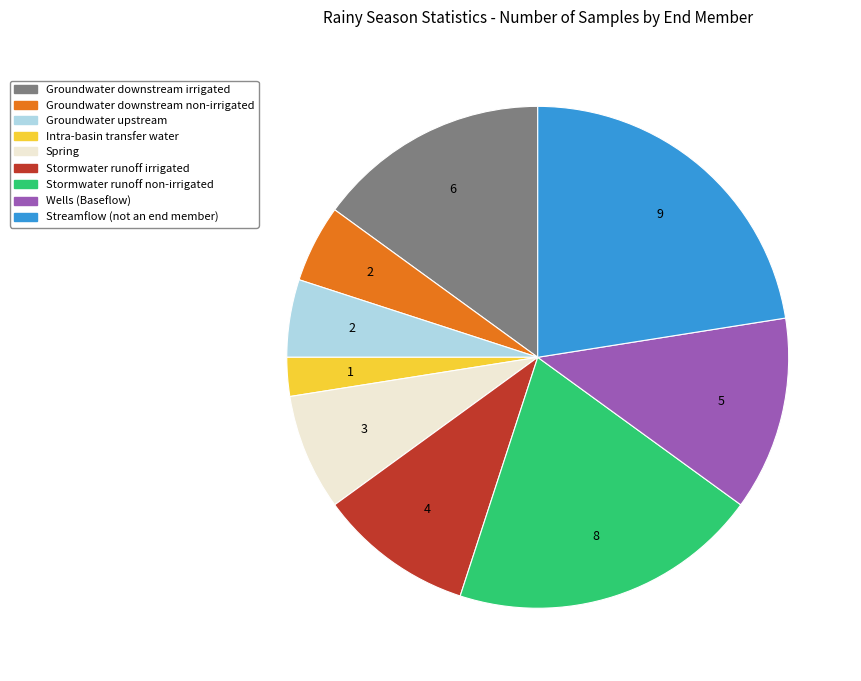

Which slice is the largest?

Streamflow (not an end member)